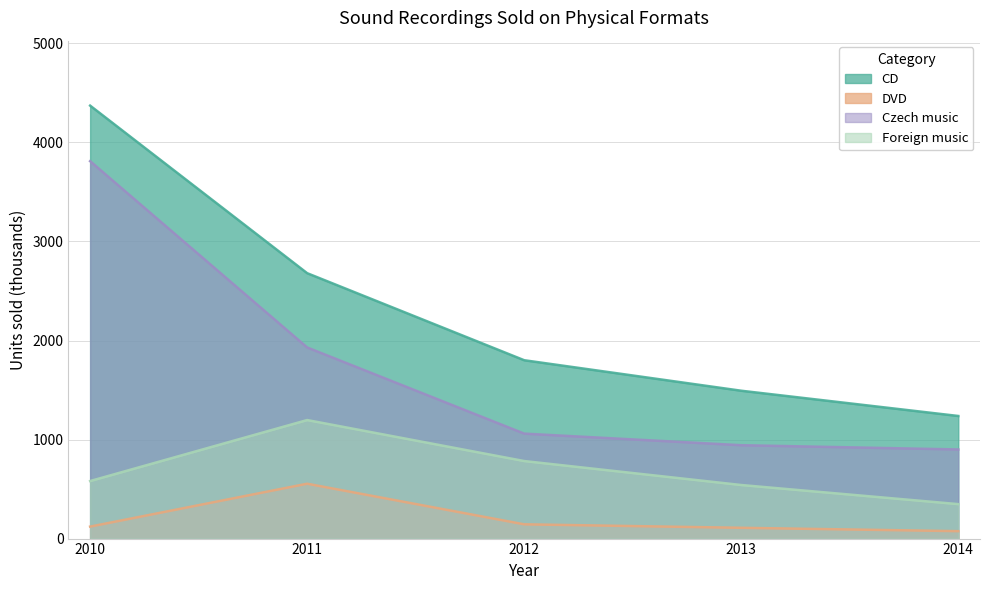

What is the average value of the CD series?

2317